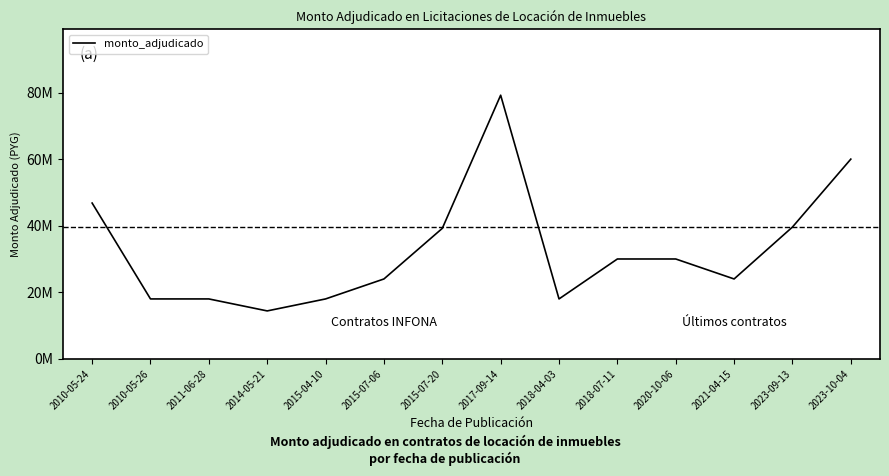

What is the ratio of the value at 2018-04-03 to the value at 2017-09-14?

0.2